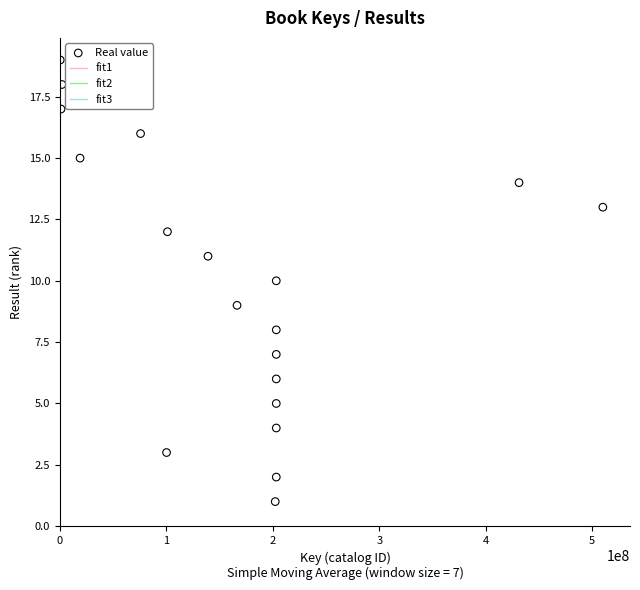

What is the range of X values (max minus min)?

509801629